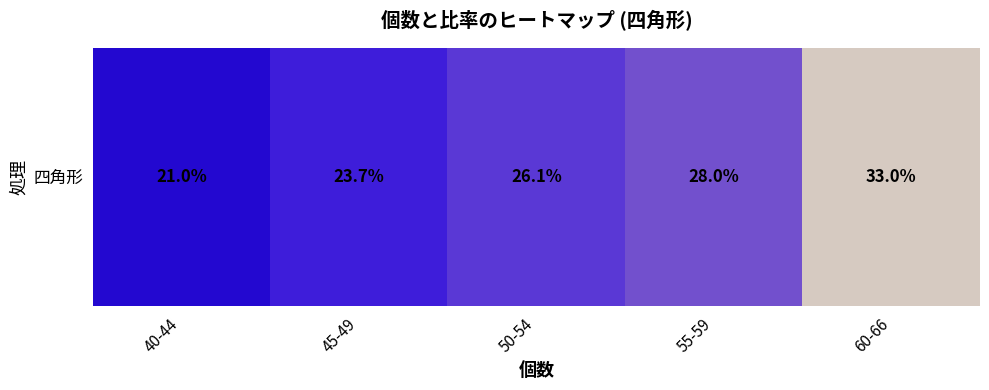

Count the number of categories in the chart.

5